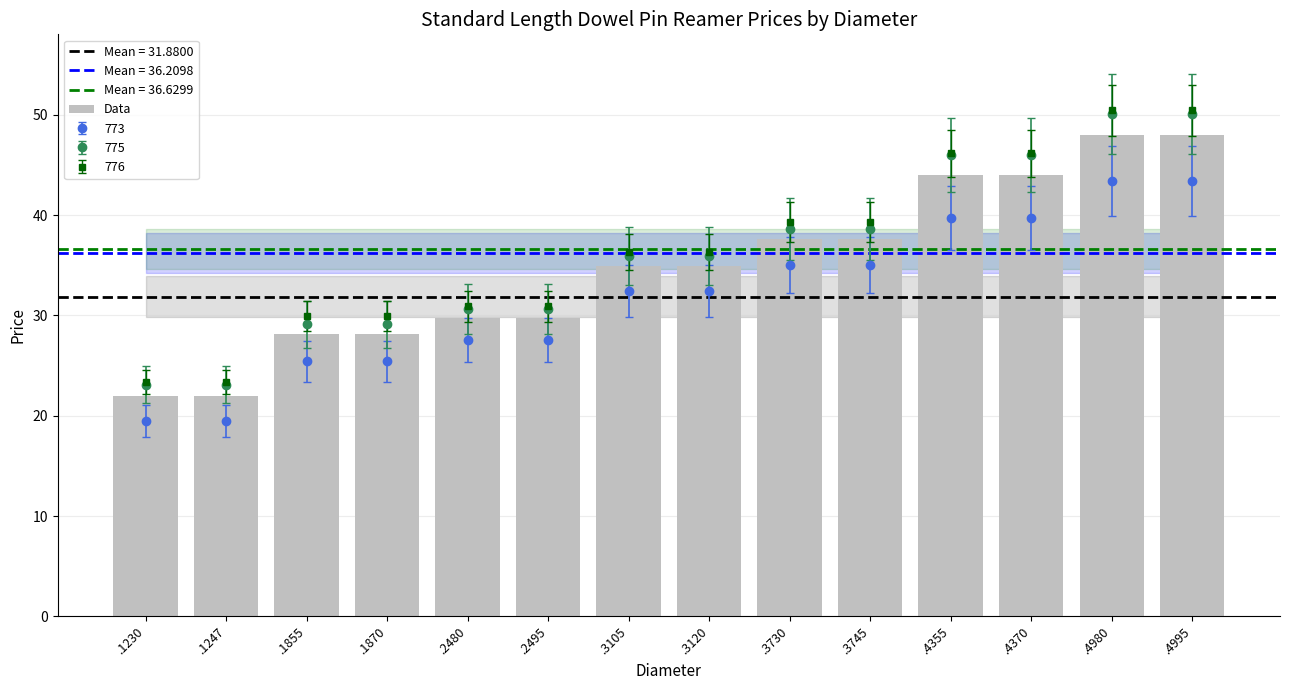

Where is the data nearest to the value 34?

.3105